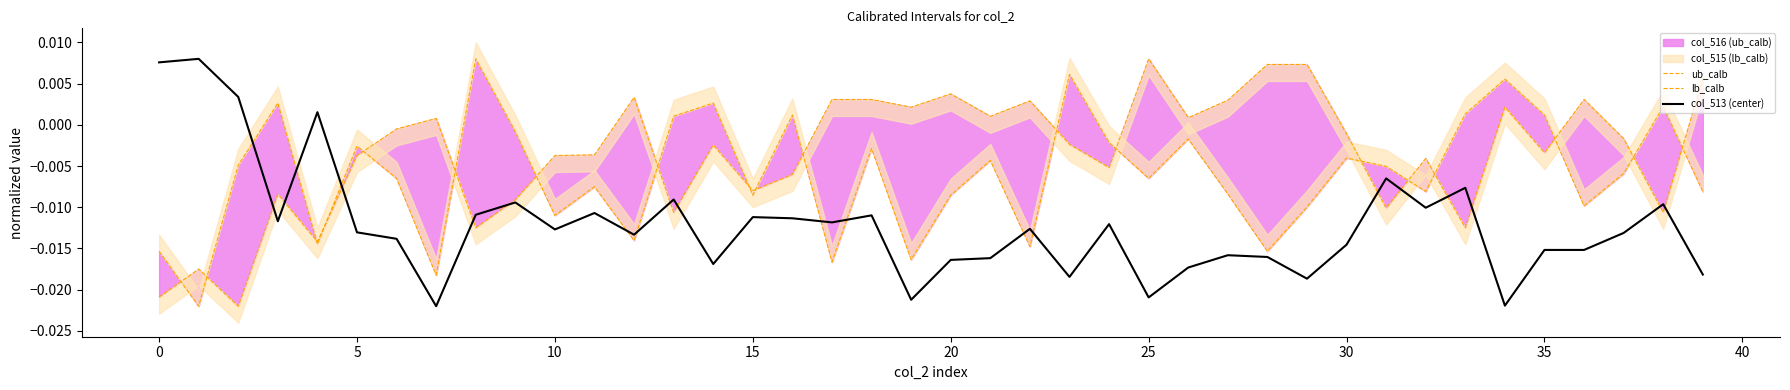

How many positive values does the col_513 (center) series have?

4